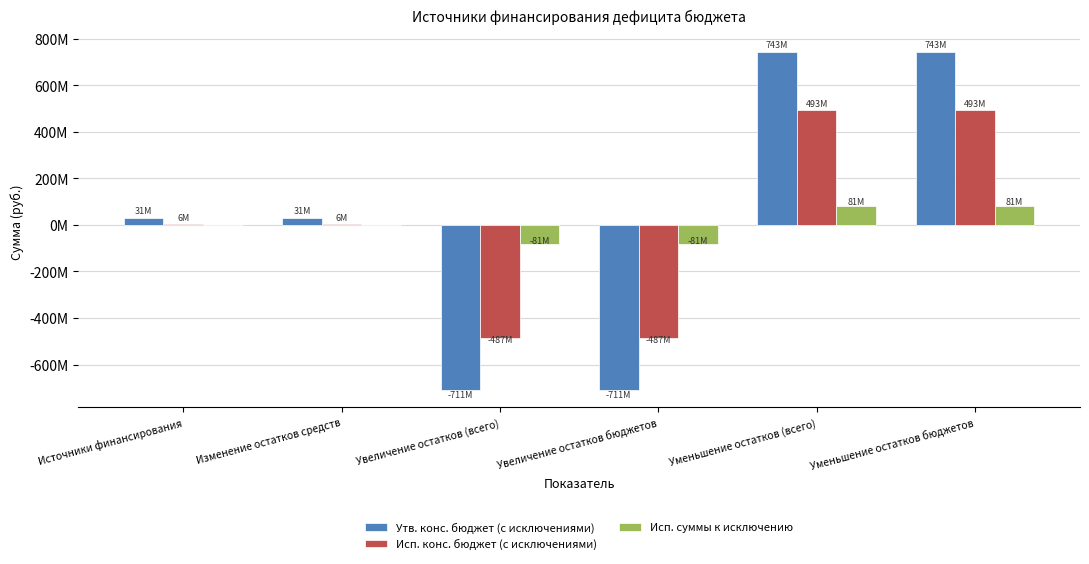

Between Источники финансирования and Уменьшение остатков бюджетов, which series saw the biggest shift?

Утв. конс. бюджет (с исключениями)